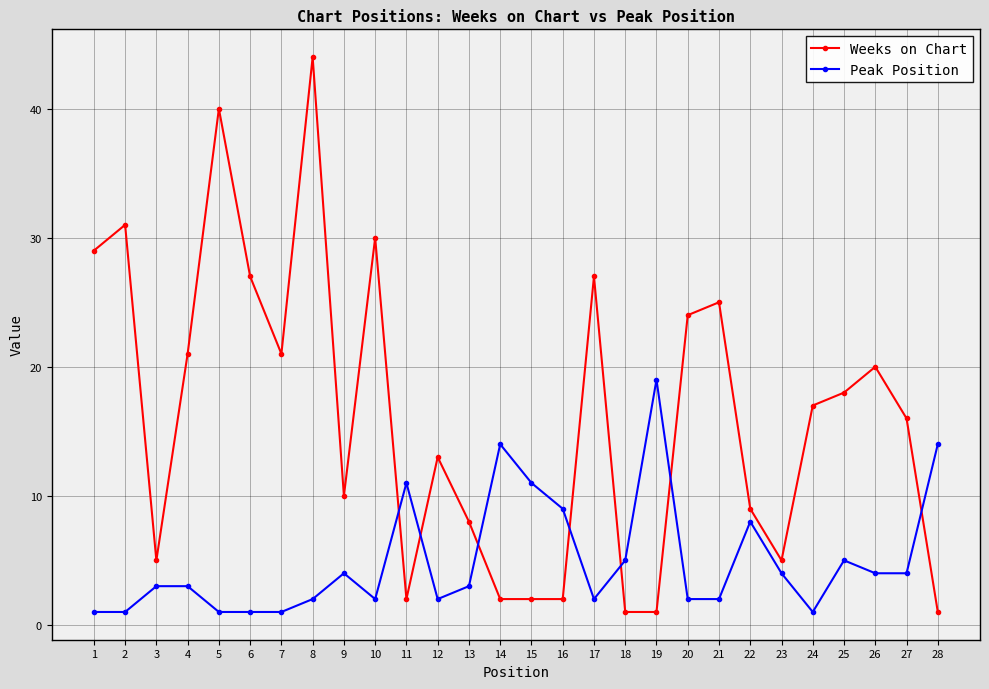

What is the value of the Peak Position point at the 23rd from the left?

4